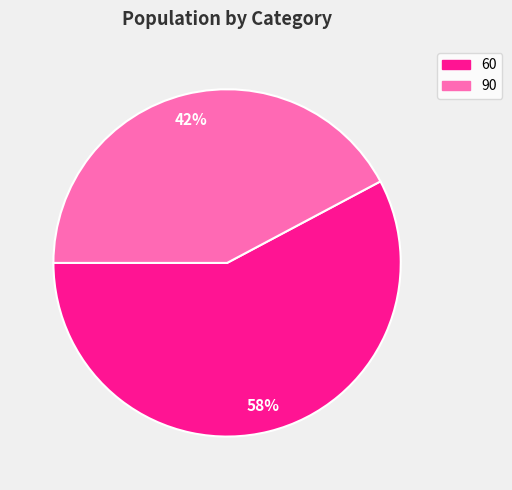

Which slice is the largest?

60